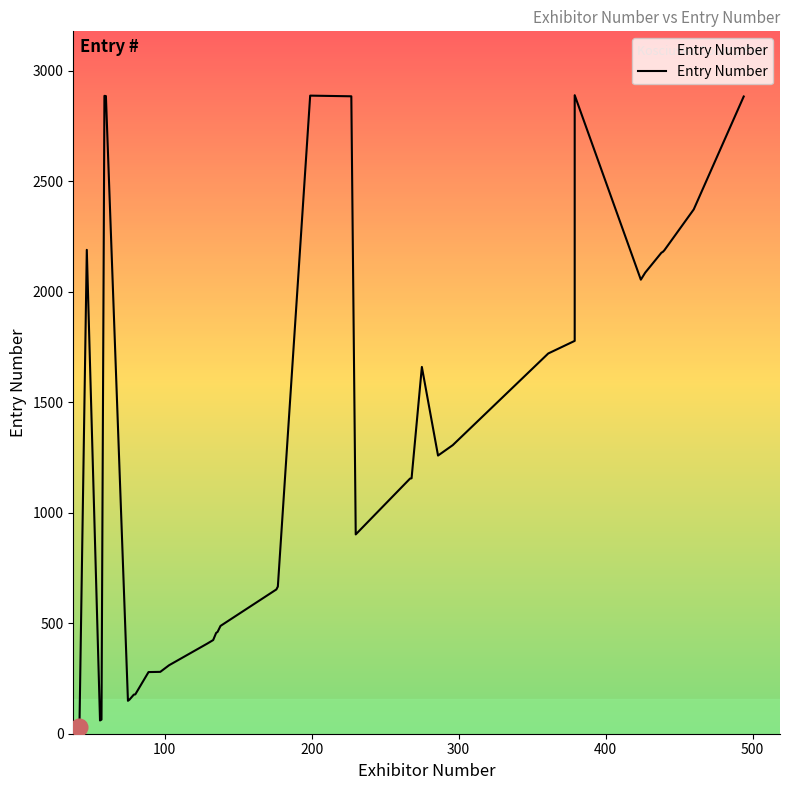

What is the sum of all values?

48746